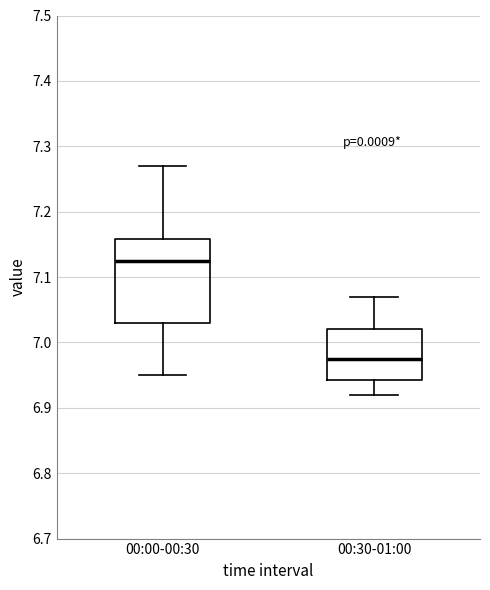

Where does the lower whisker of the box for 00:00-00:30 end on the y-axis? The values are not printed on the chart, so give them approximately, as read against the axis.

6.95